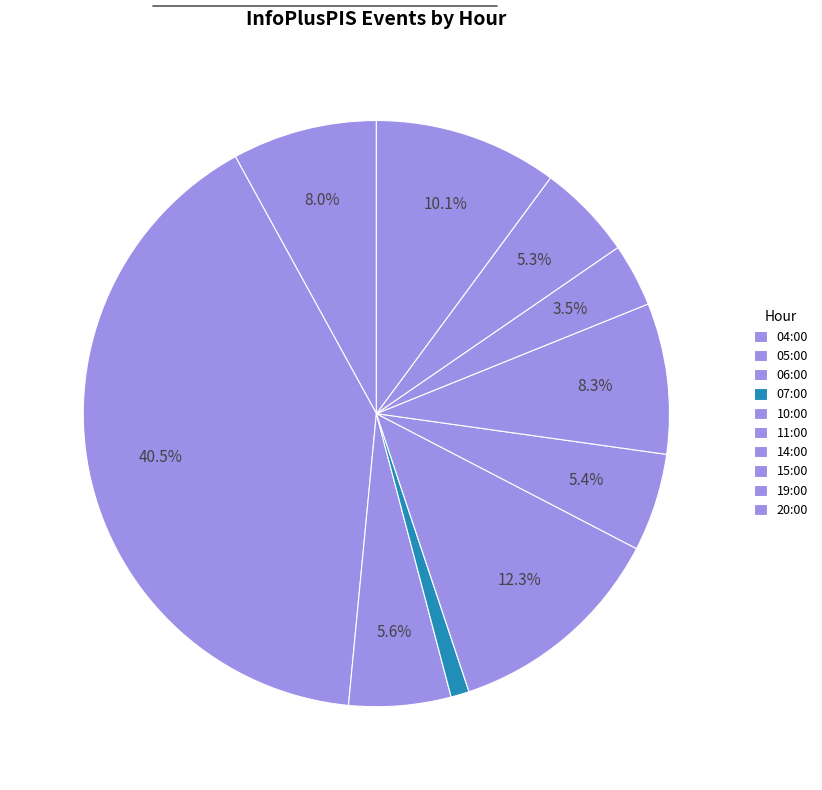

Count the number of slices in the pie.

10